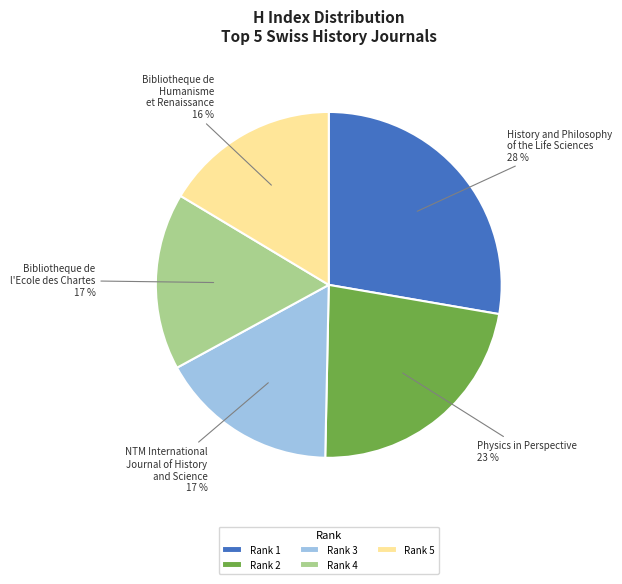

The Rank 2 slice represents 15% of the pie. True or false?

False